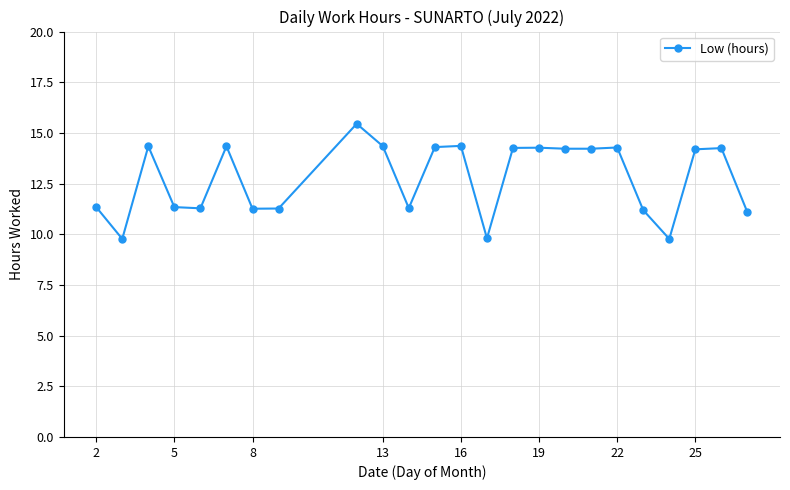

What is the sum of all values?

306.2